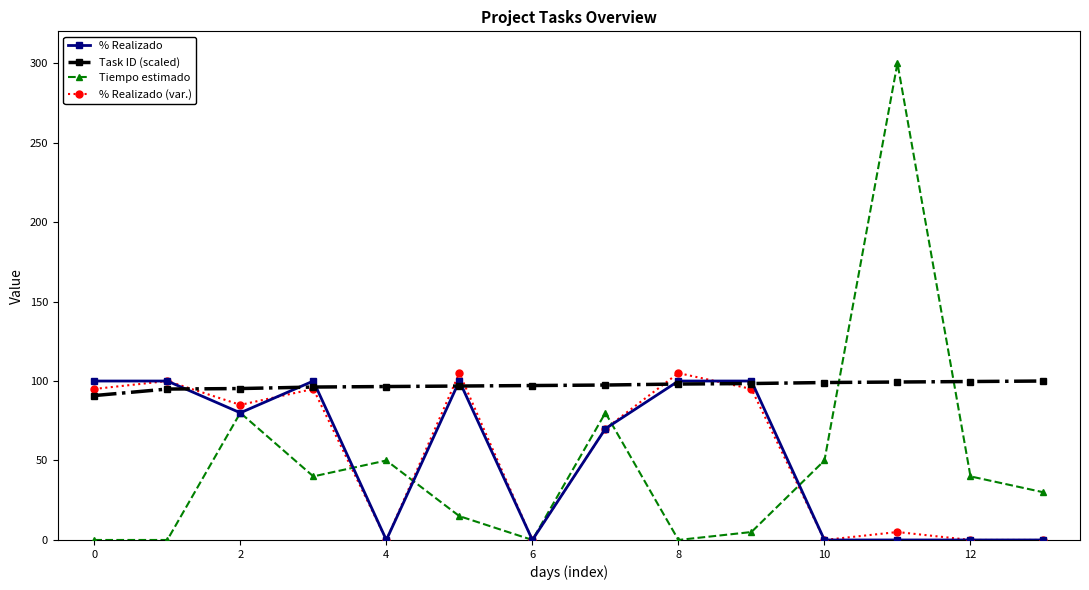

What is the value of the Tiempo estimado point at the 11th from the left?

50.0